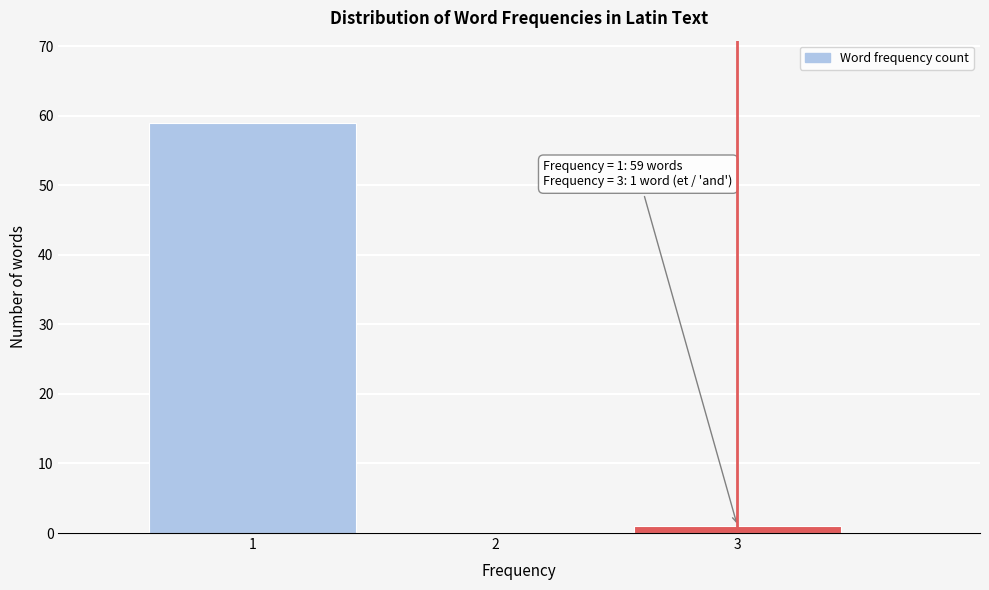

Over which range of the x-axis is the bar tallest?

0.5 to 1.5